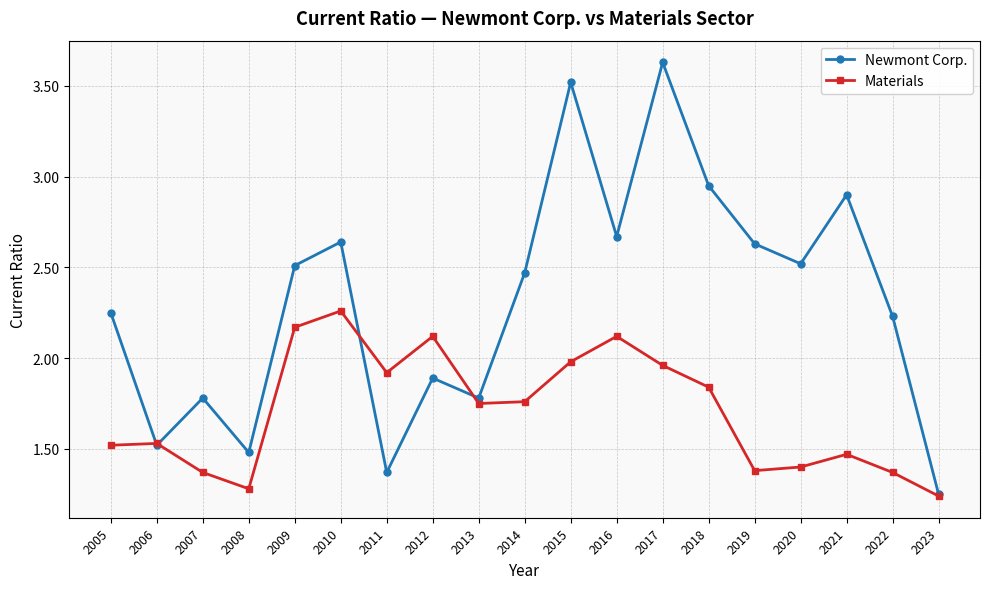

Which series has the widest spread of values?

Newmont Corp.